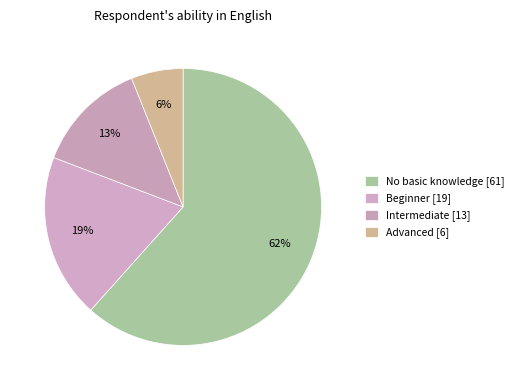

The Beginner slice represents 19% of the pie. True or false?

True